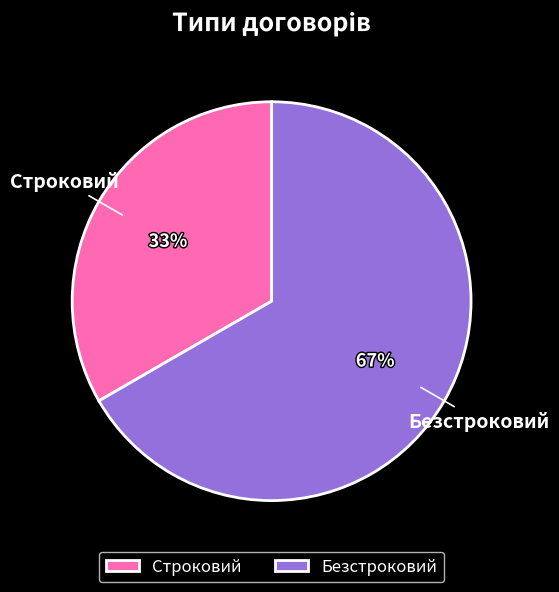

Combined, do Строковий and Безстроковий account for over 50%?

Yes